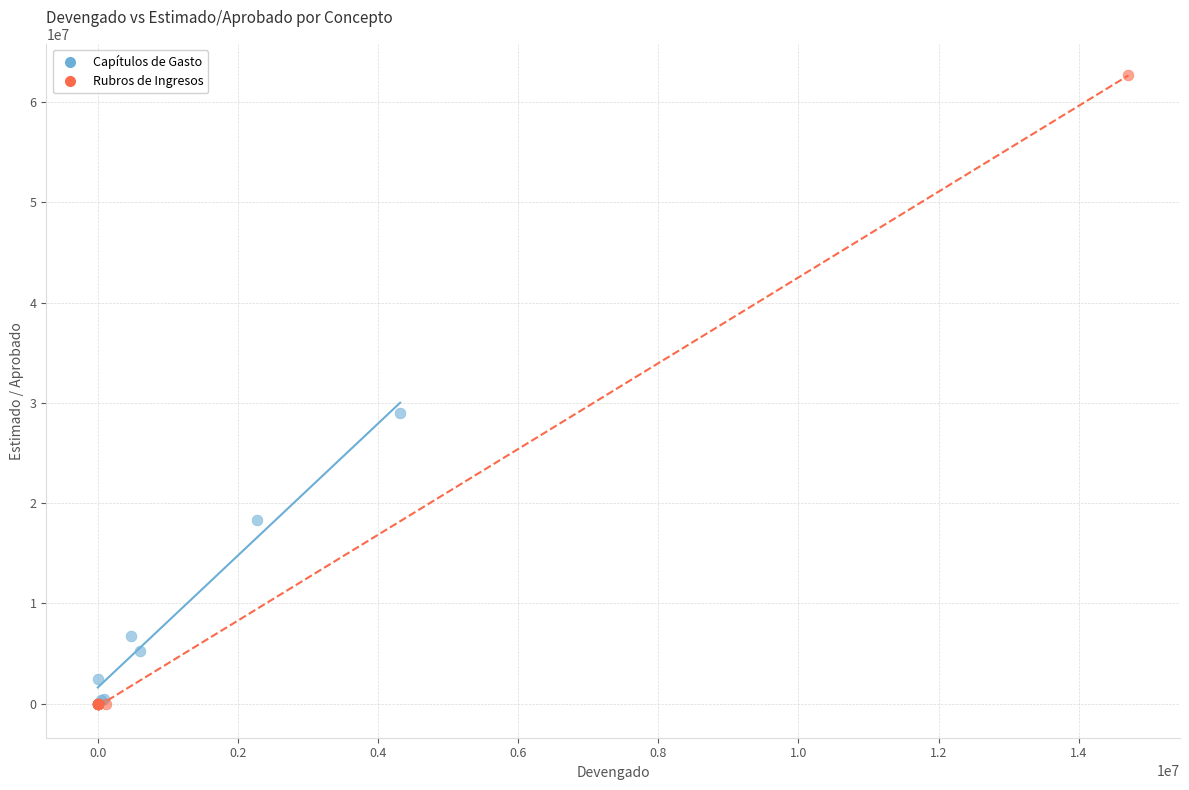

Which series has the largest Y range (max minus min)?

Rubros de Ingresos